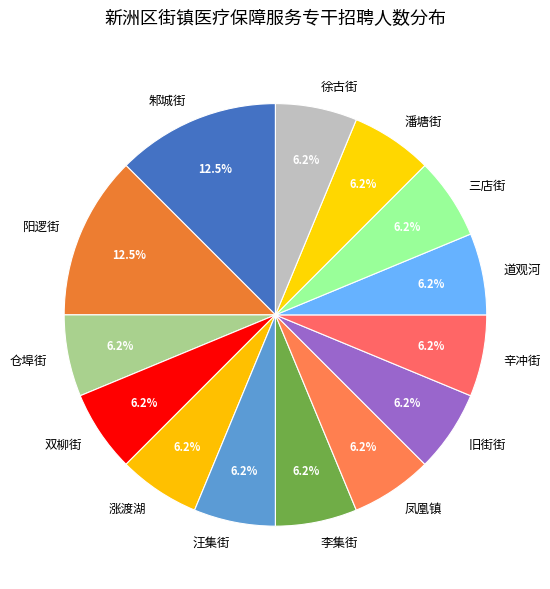

Does 旧街街 represent more than half of the total?

No